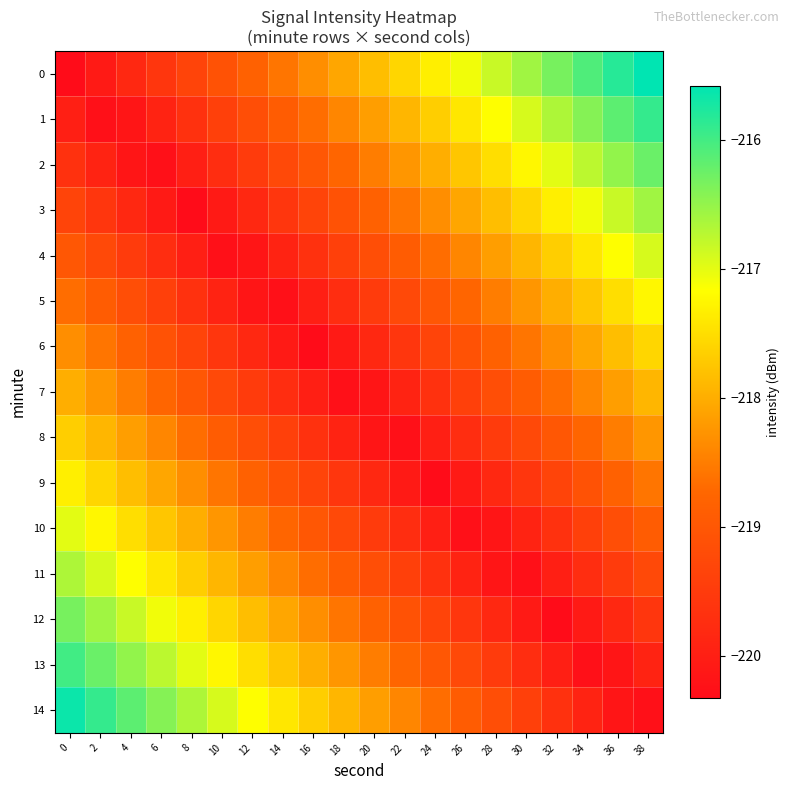

Reading right to left, extract all data points from this chart.

0: 38=-215.6	36=-215.8	34=-216.1	32=-216.3	30=-216.6	28=-216.8	26=-217.1	24=-217.3	22=-217.6	20=-217.8	18=-218.1	16=-218.3	14=-218.6	12=-218.8	10=-219.1	8=-219.3	6=-219.6	4=-219.8	2=-220.1	0=-220.3
1: 38=-215.9	36=-216.2	34=-216.4	32=-216.7	30=-216.9	28=-217.2	26=-217.4	24=-217.7	22=-217.9	20=-218.2	18=-218.4	16=-218.7	14=-218.9	12=-219.2	10=-219.4	8=-219.7	6=-219.9	4=-220.2	2=-220.2	0=-220.0
2: 38=-216.2	36=-216.5	34=-216.7	32=-217.0	30=-217.2	28=-217.5	26=-217.7	24=-218.0	22=-218.2	20=-218.5	18=-218.7	16=-219.0	14=-219.2	12=-219.5	10=-219.7	8=-220.0	6=-220.2	4=-220.2	2=-219.9	0=-219.7
3: 38=-216.6	36=-216.8	34=-217.1	32=-217.3	30=-217.6	28=-217.8	26=-218.1	24=-218.3	22=-218.6	20=-218.8	18=-219.1	16=-219.3	14=-219.6	12=-219.8	10=-220.1	8=-220.3	6=-220.1	4=-219.8	2=-219.6	0=-219.3
4: 38=-216.9	36=-217.2	34=-217.4	32=-217.7	30=-217.9	28=-218.2	26=-218.4	24=-218.7	22=-218.9	20=-219.2	18=-219.4	16=-219.7	14=-219.9	12=-220.2	10=-220.2	8=-220.0	6=-219.7	4=-219.5	2=-219.2	0=-219.0
5: 38=-217.2	36=-217.5	34=-217.7	32=-218.0	30=-218.2	28=-218.5	26=-218.7	24=-219.0	22=-219.2	20=-219.5	18=-219.7	16=-220.0	14=-220.2	12=-220.2	10=-219.9	8=-219.7	6=-219.4	4=-219.2	2=-218.9	0=-218.7
6: 38=-217.6	36=-217.8	34=-218.1	32=-218.3	30=-218.6	28=-218.8	26=-219.1	24=-219.3	22=-219.6	20=-219.8	18=-220.1	16=-220.3	14=-220.1	12=-219.8	10=-219.6	8=-219.3	6=-219.1	4=-218.8	2=-218.6	0=-218.3
7: 38=-217.9	36=-218.2	34=-218.4	32=-218.7	30=-218.9	28=-219.2	26=-219.4	24=-219.7	22=-219.9	20=-220.2	18=-220.2	16=-220.0	14=-219.7	12=-219.5	10=-219.2	8=-219.0	6=-218.7	4=-218.5	2=-218.2	0=-218.0
8: 38=-218.2	36=-218.5	34=-218.7	32=-219.0	30=-219.2	28=-219.5	26=-219.7	24=-220.0	22=-220.2	20=-220.2	18=-219.9	16=-219.7	14=-219.4	12=-219.2	10=-218.9	8=-218.7	6=-218.4	4=-218.2	2=-217.9	0=-217.7
9: 38=-218.6	36=-218.8	34=-219.1	32=-219.3	30=-219.6	28=-219.8	26=-220.1	24=-220.3	22=-220.1	20=-219.8	18=-219.6	16=-219.3	14=-219.1	12=-218.8	10=-218.6	8=-218.3	6=-218.1	4=-217.8	2=-217.6	0=-217.3
10: 38=-218.9	36=-219.2	34=-219.4	32=-219.7	30=-219.9	28=-220.2	26=-220.2	24=-220.0	22=-219.7	20=-219.5	18=-219.2	16=-219.0	14=-218.7	12=-218.5	10=-218.2	8=-218.0	6=-217.7	4=-217.5	2=-217.2	0=-217.0
11: 38=-219.2	36=-219.5	34=-219.7	32=-220.0	30=-220.2	28=-220.2	26=-219.9	24=-219.7	22=-219.4	20=-219.2	18=-218.9	16=-218.7	14=-218.4	12=-218.2	10=-217.9	8=-217.7	6=-217.4	4=-217.2	2=-216.9	0=-216.7
12: 38=-219.6	36=-219.8	34=-220.1	32=-220.3	30=-220.1	28=-219.8	26=-219.6	24=-219.3	22=-219.1	20=-218.8	18=-218.6	16=-218.3	14=-218.1	12=-217.8	10=-217.6	8=-217.3	6=-217.1	4=-216.8	2=-216.6	0=-216.3
13: 38=-219.9	36=-220.2	34=-220.2	32=-220.0	30=-219.7	28=-219.5	26=-219.2	24=-219.0	22=-218.7	20=-218.5	18=-218.2	16=-218.0	14=-217.7	12=-217.5	10=-217.2	8=-217.0	6=-216.7	4=-216.5	2=-216.2	0=-216.0
14: 38=-220.2	36=-220.2	34=-219.9	32=-219.7	30=-219.4	28=-219.2	26=-218.9	24=-218.7	22=-218.4	20=-218.2	18=-217.9	16=-217.7	14=-217.4	12=-217.2	10=-216.9	8=-216.7	6=-216.4	4=-216.2	2=-215.9	0=-215.7